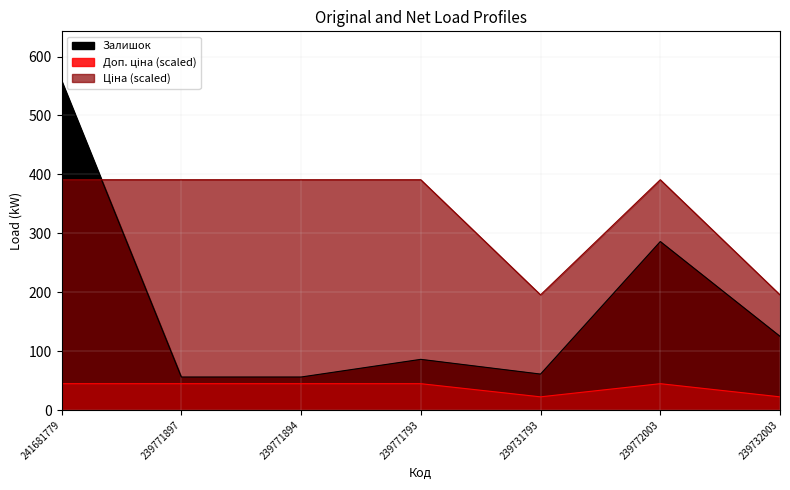

Which series has the largest total across all categories?

Ціна